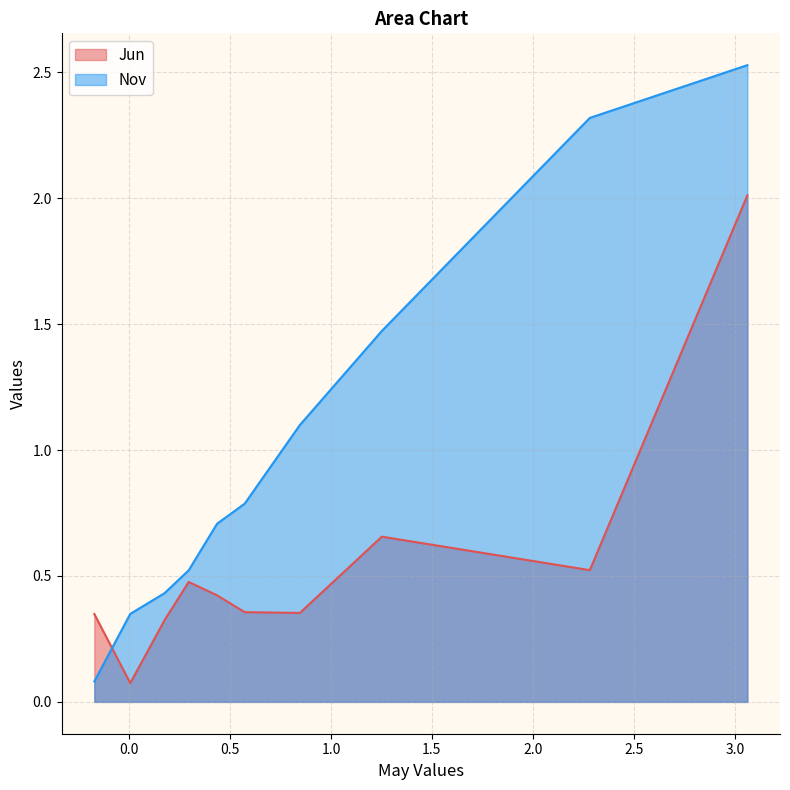

Which series ends up on top after the final intersection of Nov and Jun?

Nov